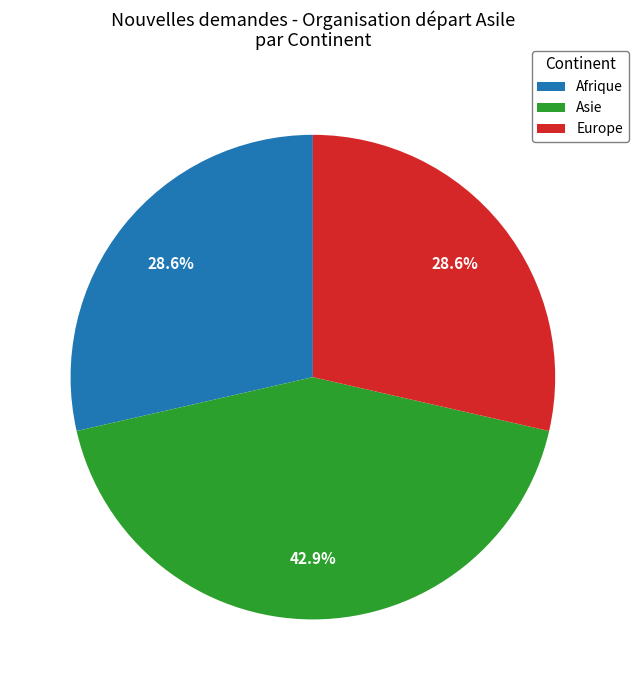

Count the number of slices in the pie.

3